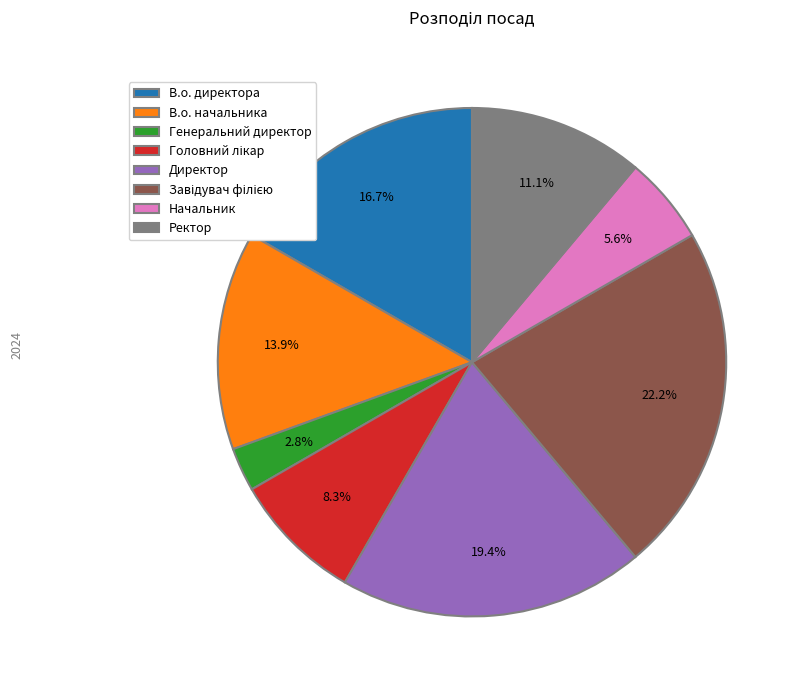

How many segments does this pie chart have?

8